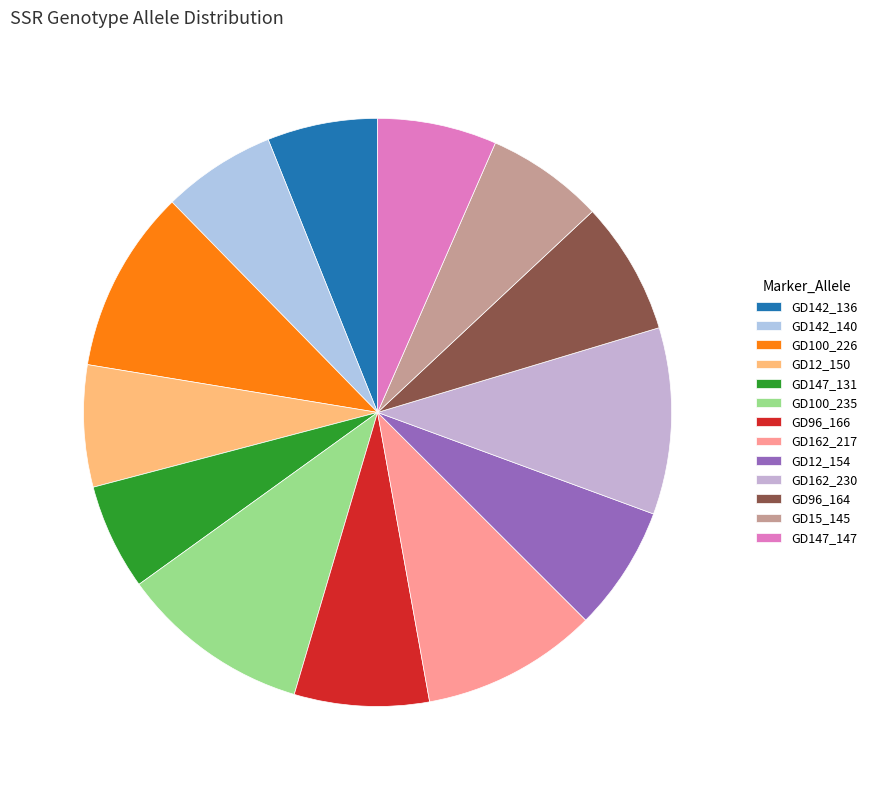

Is it true that GD147_131 is 1% of the pie?

False